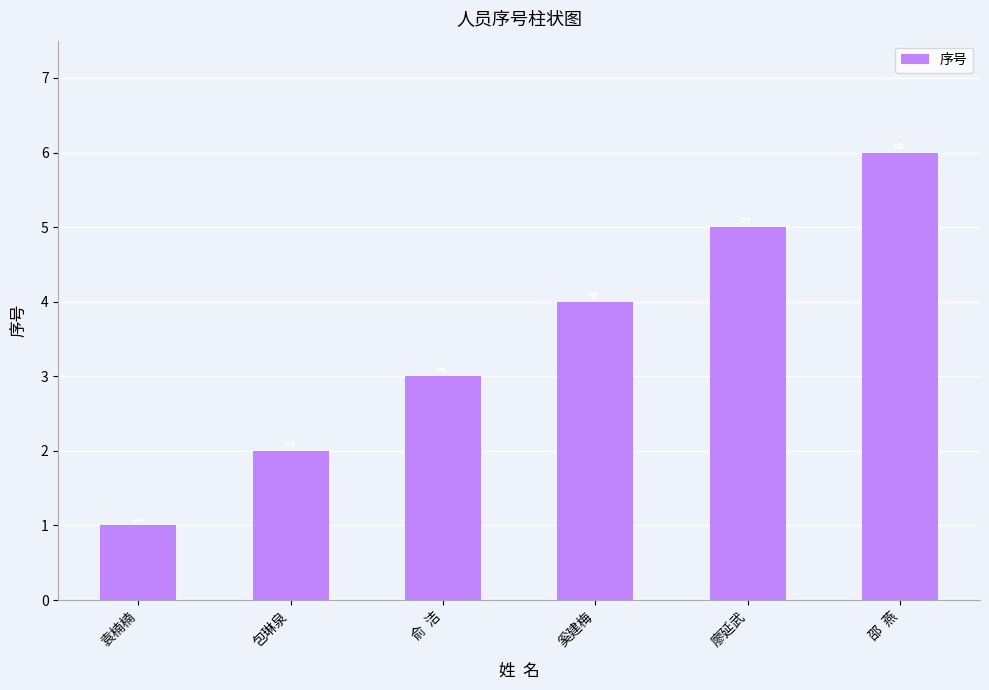

Where is the data nearest to the value 3?

俞  洁